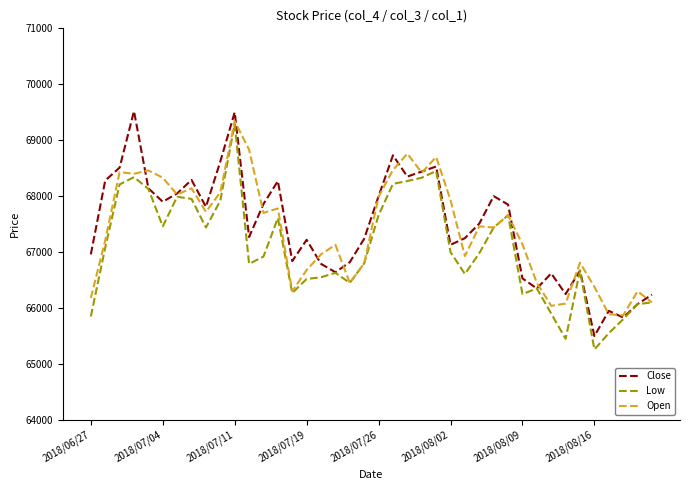

What is the minimum value shown in the chart?

65260